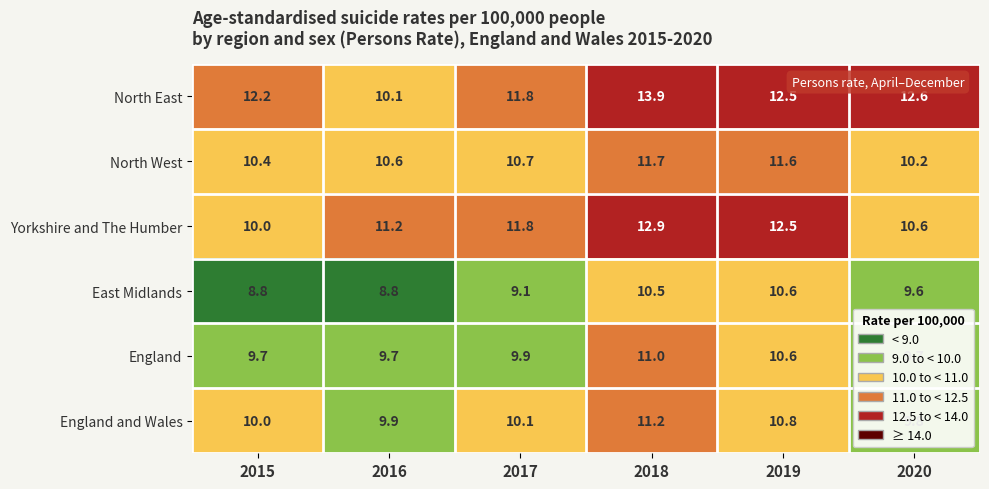

True or false: East Midlands has a value of 10.5 at 2018.

True